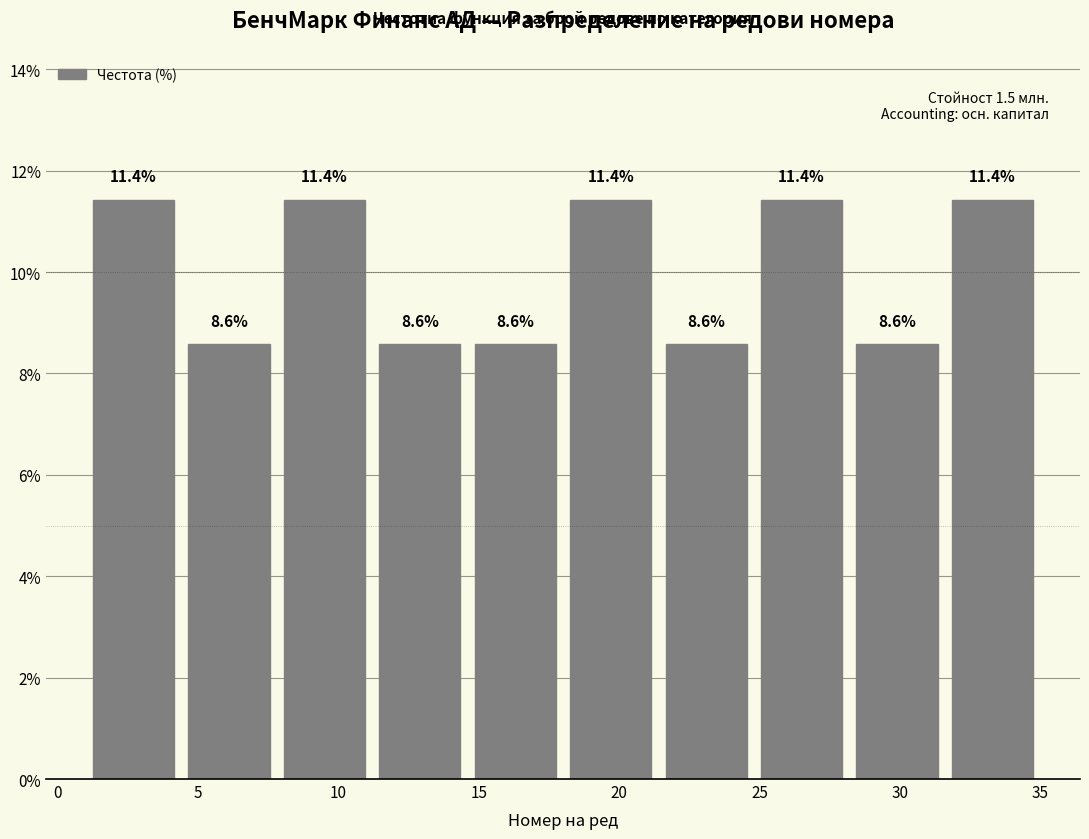

Reading left to right, transcribe this chart: for each bar, give the range it covers on the x-axis and its height. The bar edges are not printed on the chart, so give them approximately, as read against the axis.

1.0 to 4.4: 11.4
4.4 to 7.8: 8.6
7.8 to 11.2: 11.4
11.2 to 14.6: 8.6
14.6 to 18.0: 8.6
18.0 to 21.4: 11.4
21.4 to 24.8: 8.6
24.8 to 28.2: 11.4
28.2 to 31.6: 8.6
31.6 to 35.0: 11.4